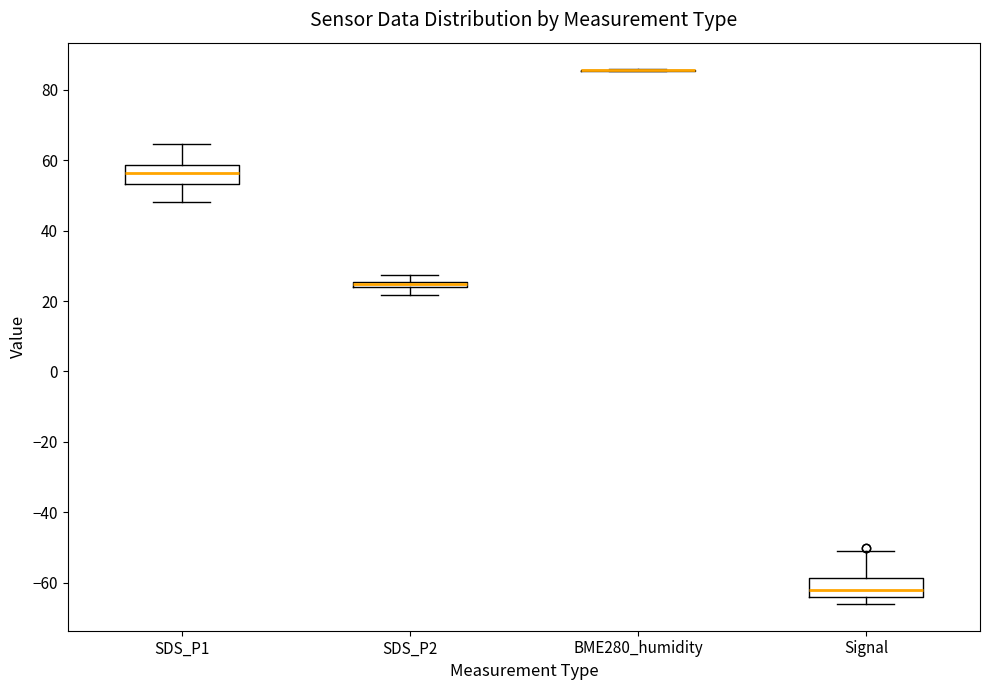

Where does the upper whisker of the box for Signal end on the y-axis? The values are not printed on the chart, so give them approximately, as read against the axis.

-50